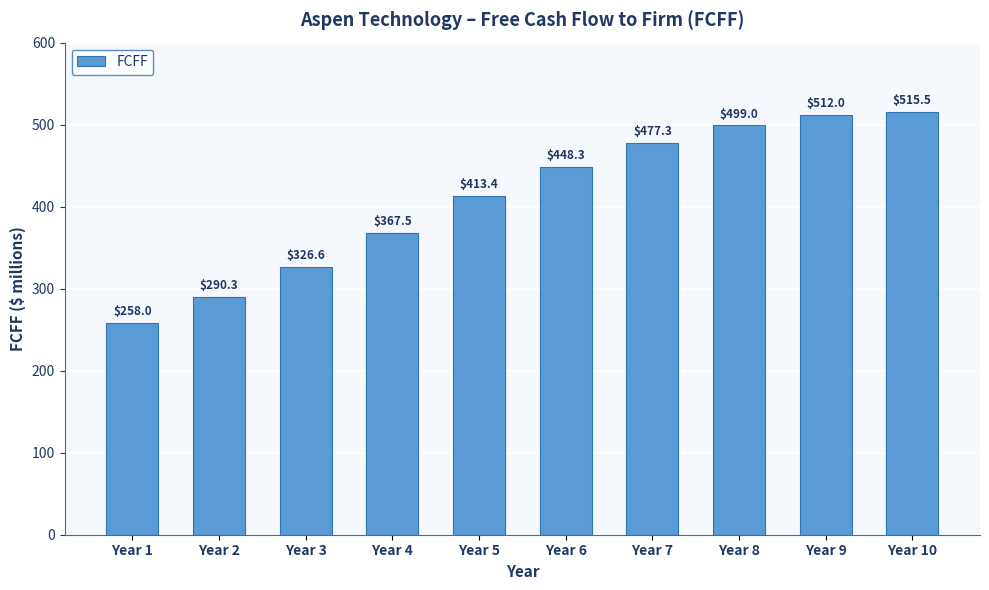

What is the sum of all values?

4107.7